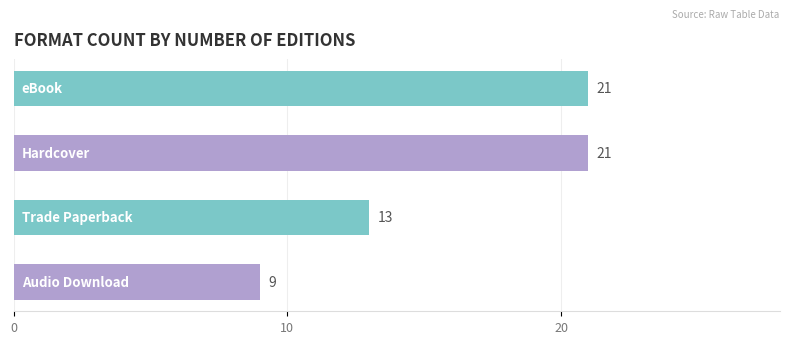

Where is the data nearest to the value 13?

Trade Paperback